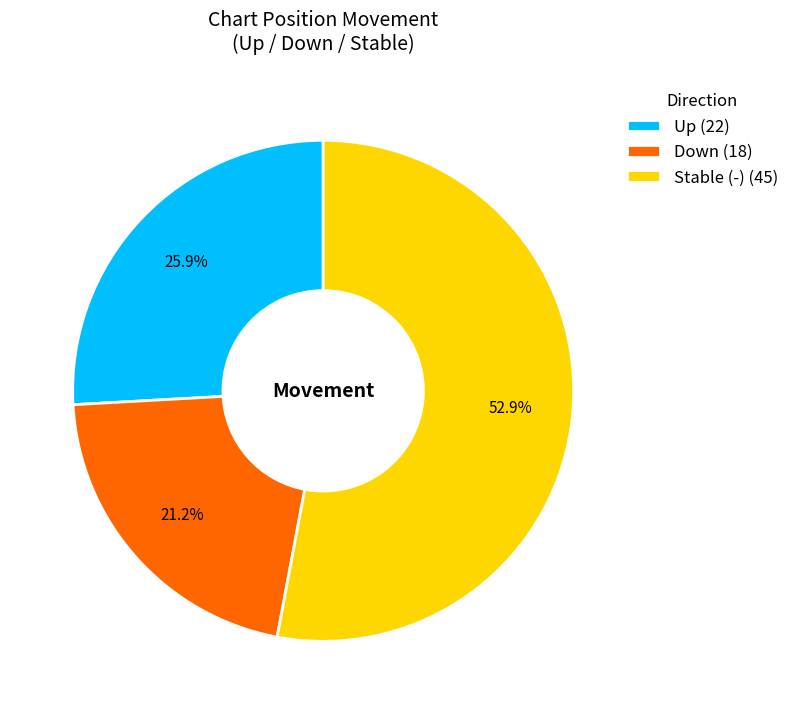

Is Down (18) the majority of the pie?

No